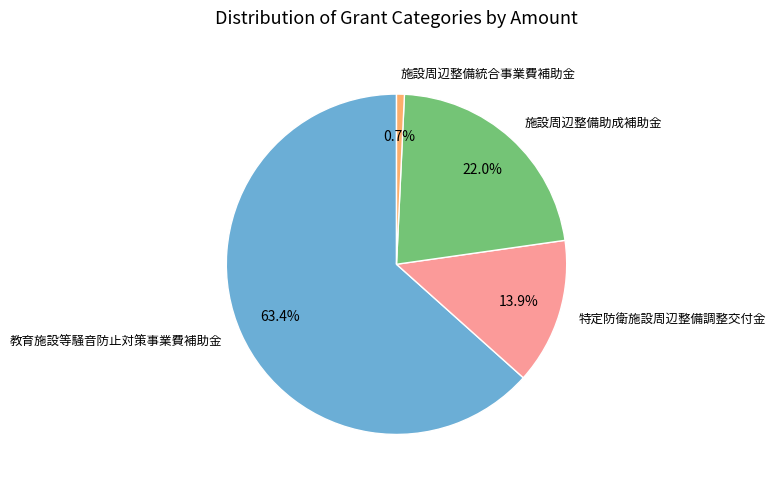

What is the total percentage of 教育施設等騒音防止対策事業費補助金 and 施設周辺整備統合事業費補助金?

64.1%